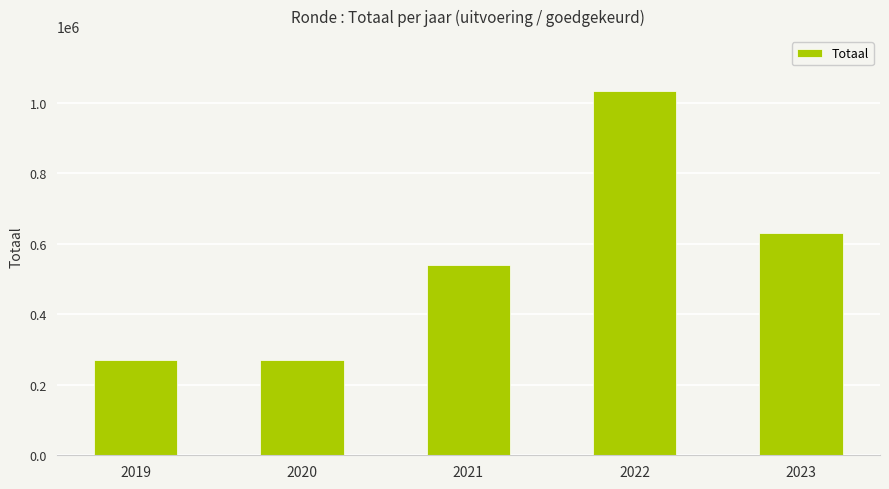

Is it true that the value at 2019 is 368240?

False